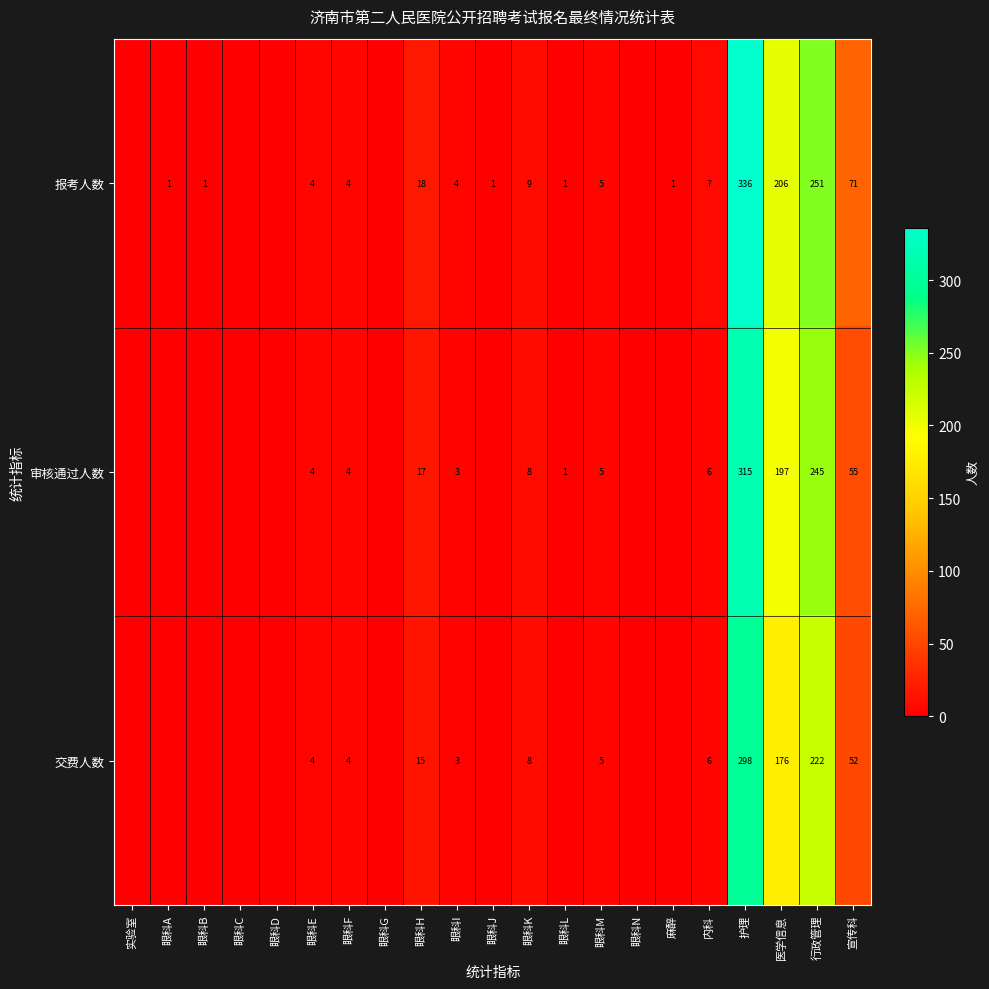

Which label corresponds to the largest value in the chart?

护理